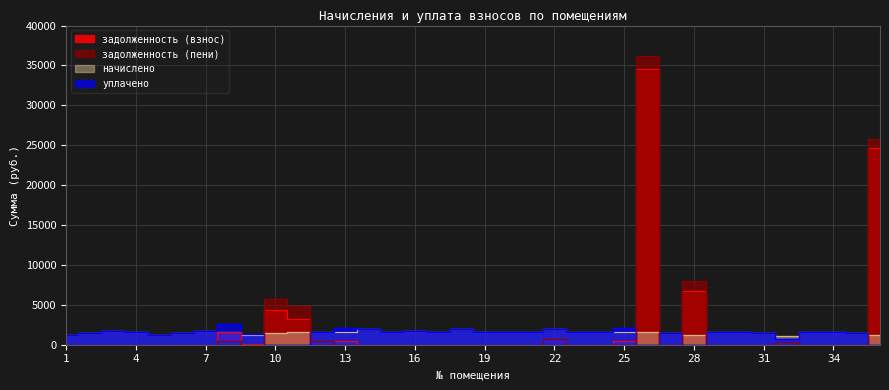

At 34, list the series in order from smallest to largest.

задолженность (взнос), задолженность (пени), начислено, уплачено